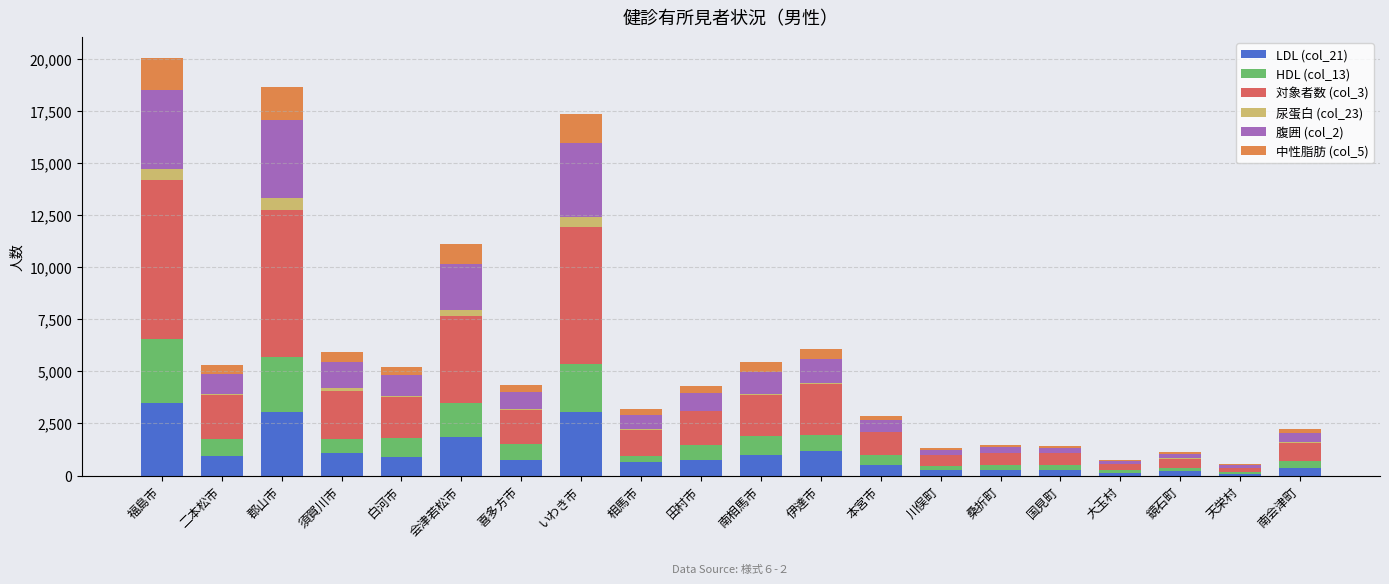

Rank the categories by LDL (col_21) value from highest to lowest.

福島市, いわき市, 郡山市, 会津若松市, 伊達市, 須賀川市, 南相馬市, 二本松市, 白河市, 喜多方市, 田村市, 相馬市, 本宮市, 南会津町, 国見町, 桑折町, 川俣町, 鏡石町, 大玉村, 天栄村